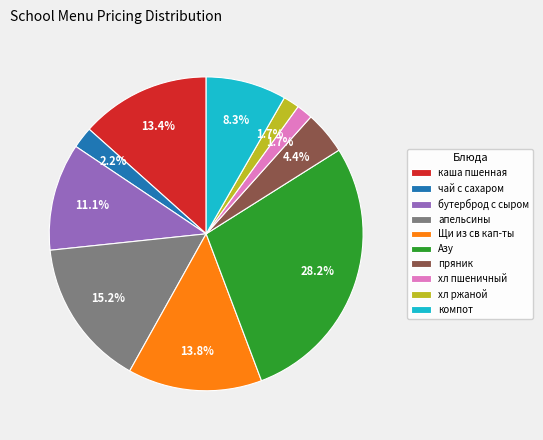

Is there any slice that represents more than half of the pie?

No